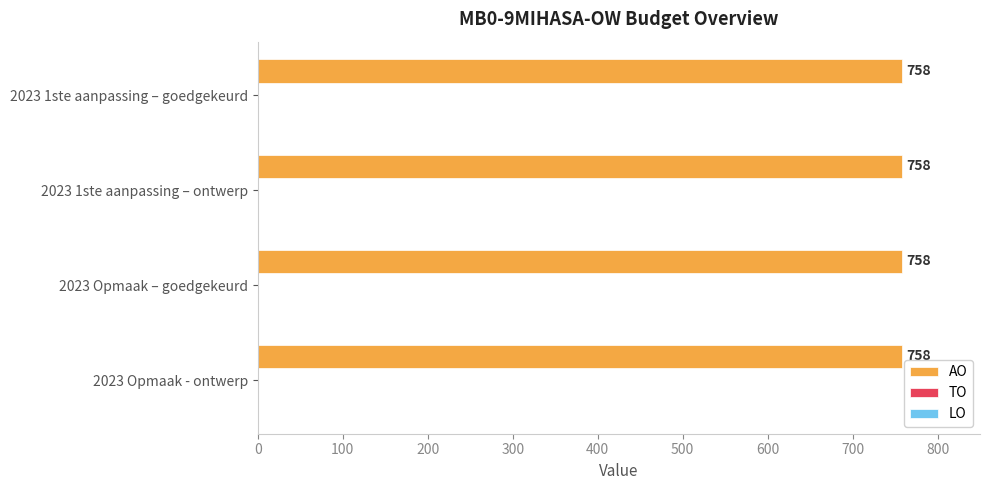

How many distinct data groups are displayed?

3